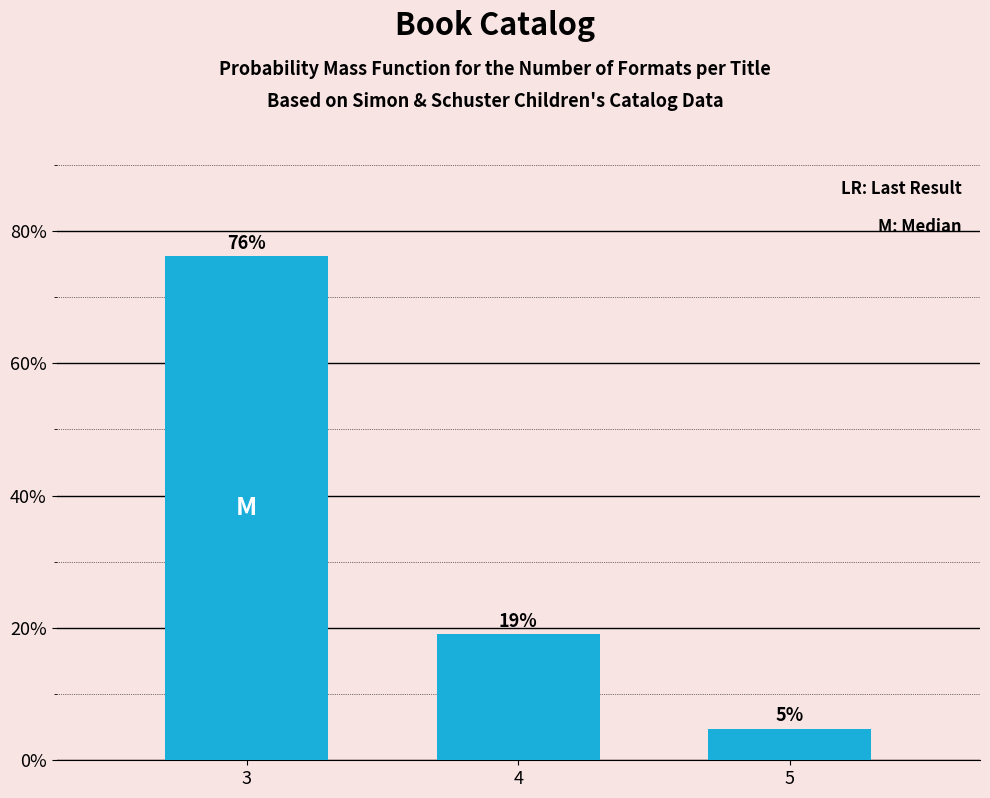

What value does the data have at 4?

19.0